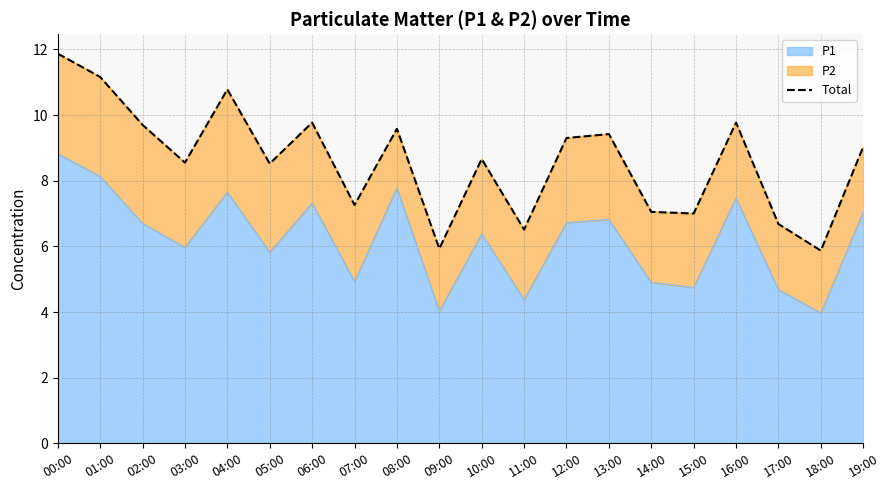

What is the sum of the values at 04:00 and 11:00?

17.3